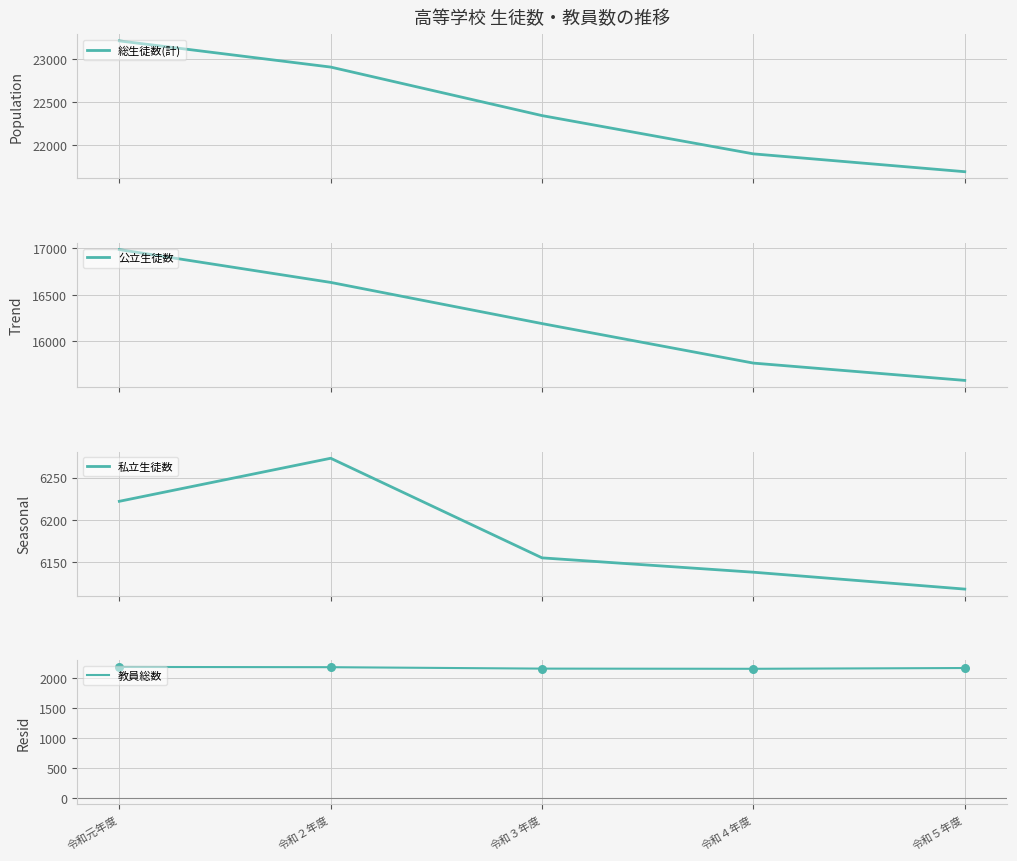

Is the value of 総生徒数(計) at 令和２年度 greater than the value of 教員総数 at 令和２年度?

Yes